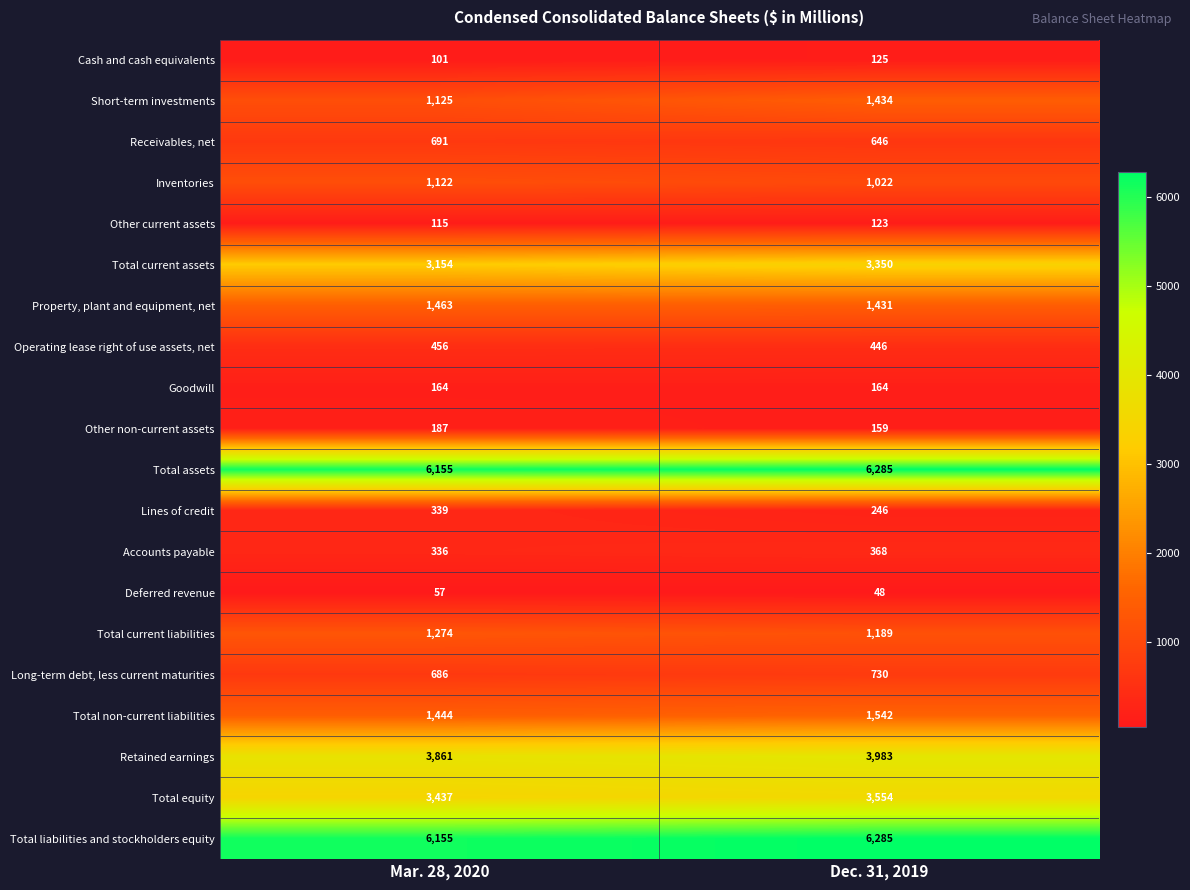

Which series changed the most between Mar. 28, 2020 and Dec. 31, 2019?

Short-term investments